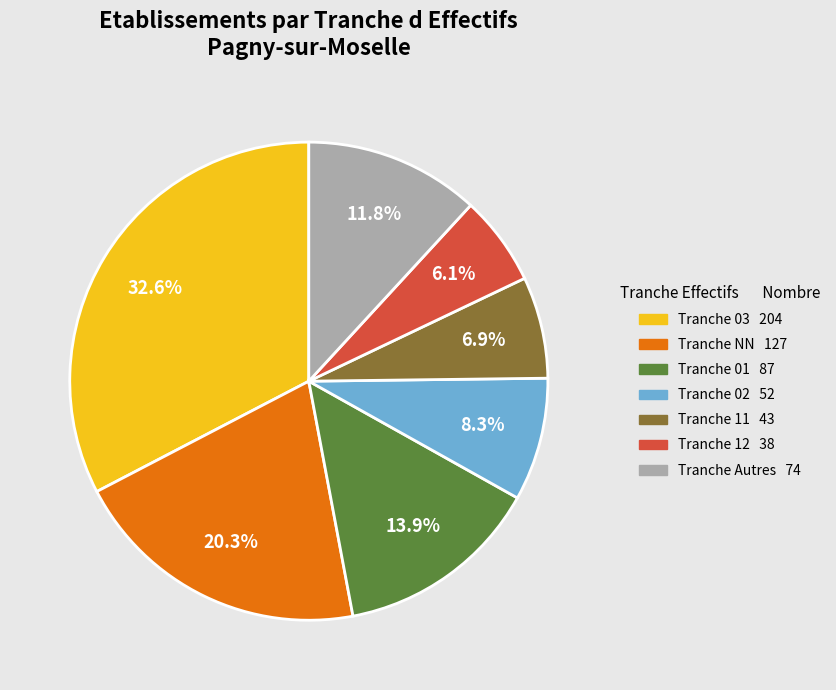

How many segments does this pie chart have?

7